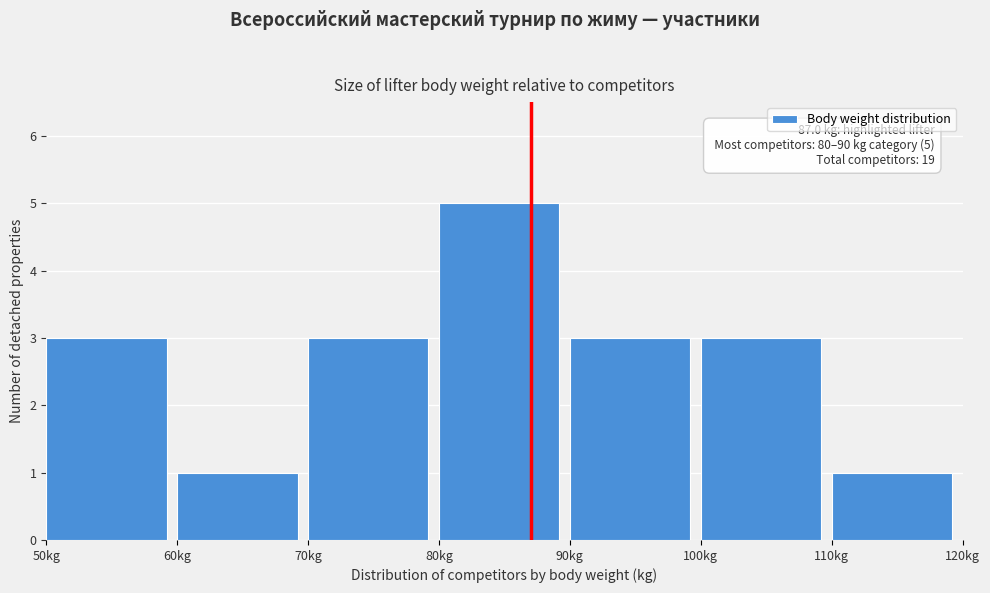

Which range on the x-axis has the tallest bar?

80 to 90